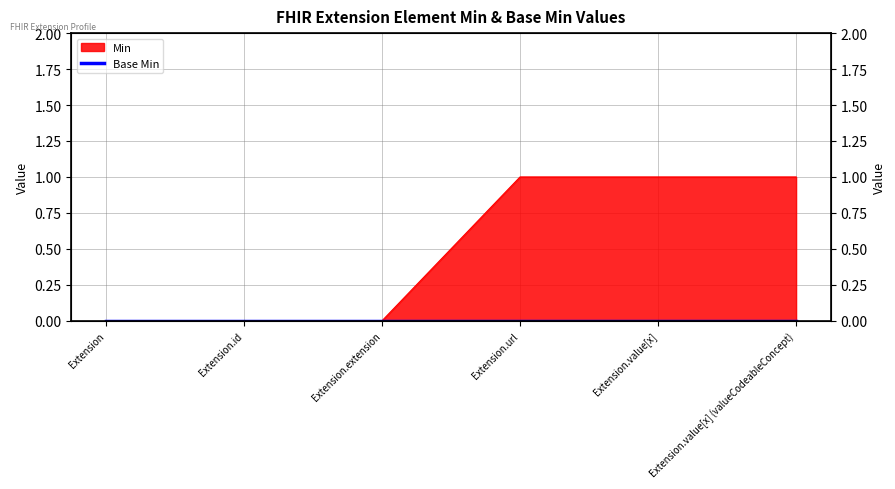

True or false: there are more than 0 points higher than both neighbors.

False